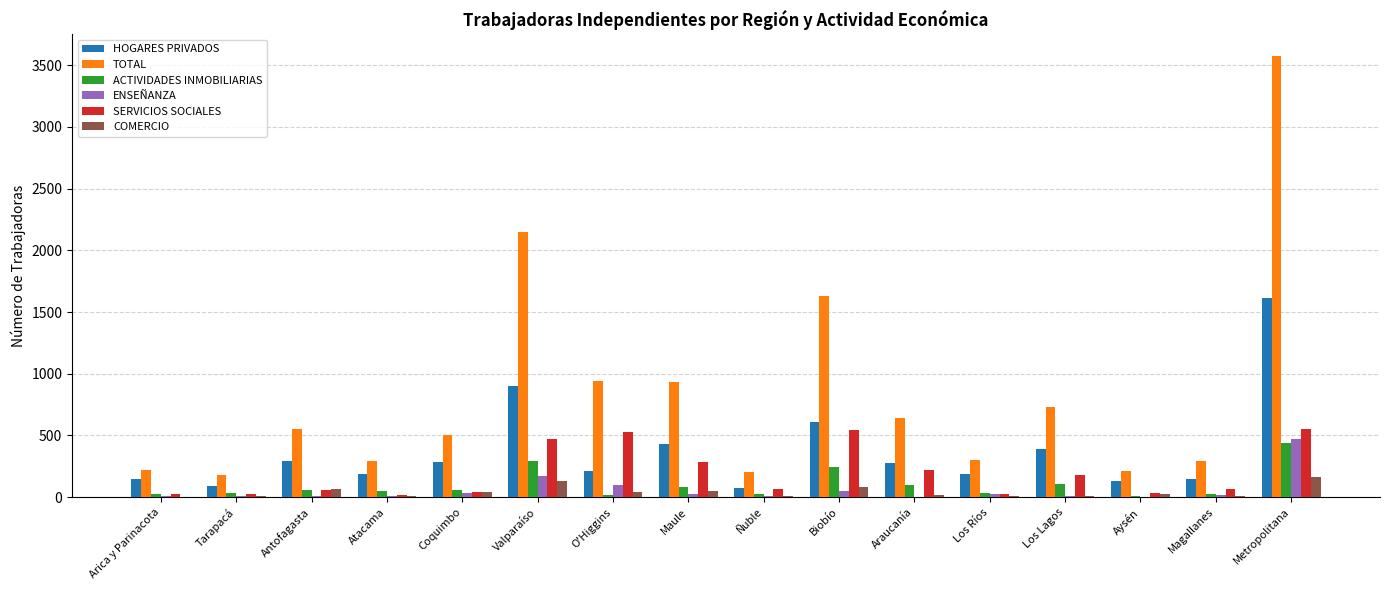

At which category does the chart reach its peak across all series?

Metropolitana